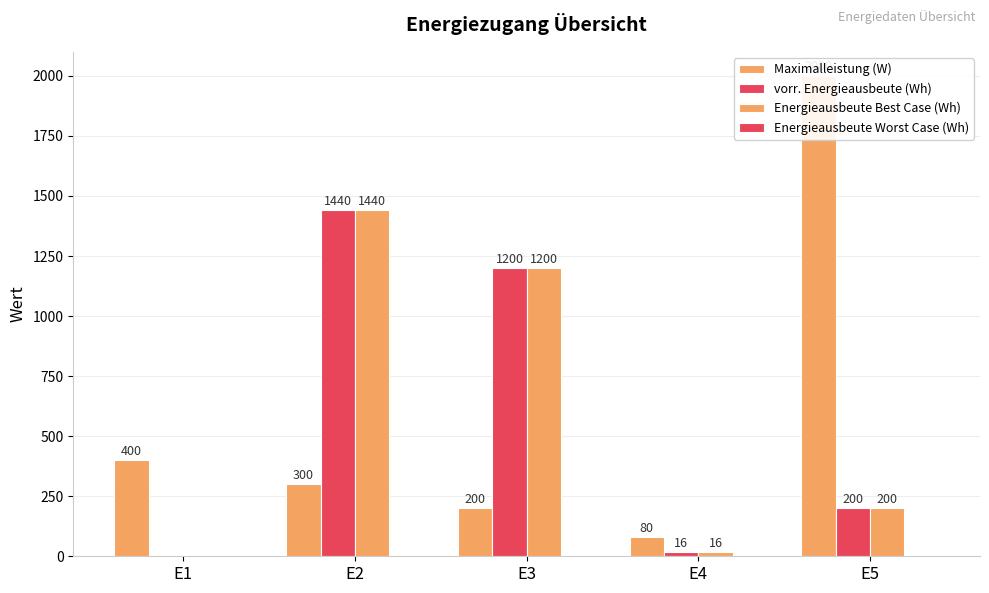

Which category has the highest value across all series?

E5